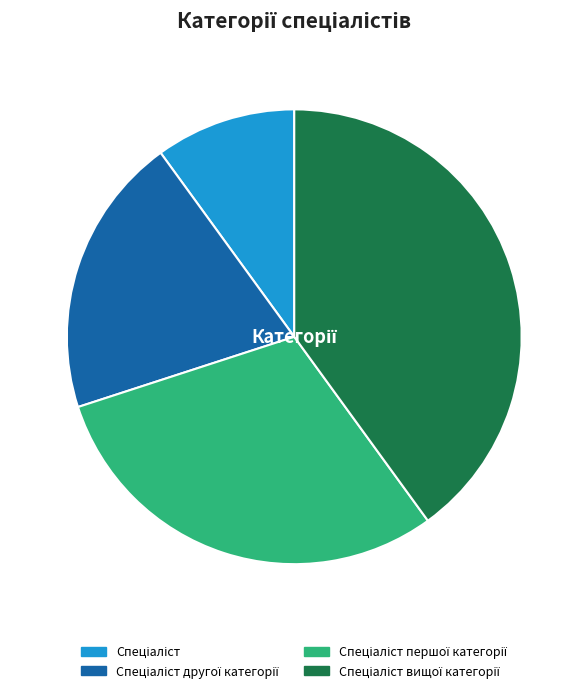

Does any single category account for the majority?

No